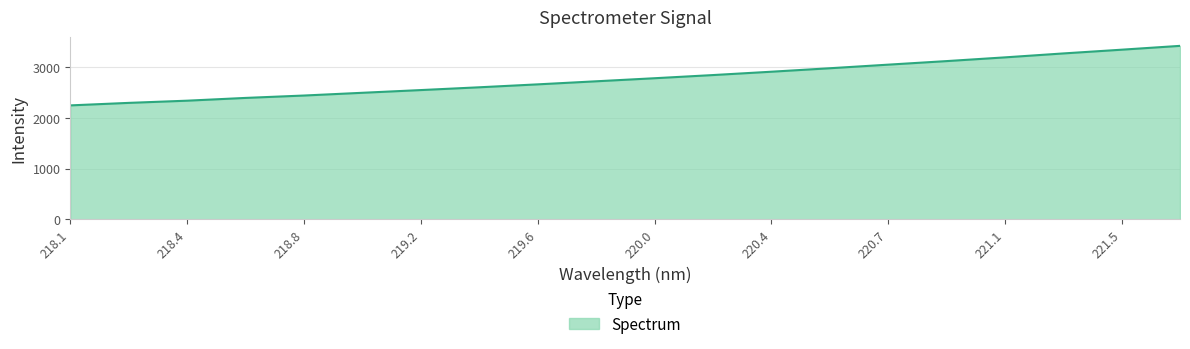

What is the smallest value displayed?

2245.7